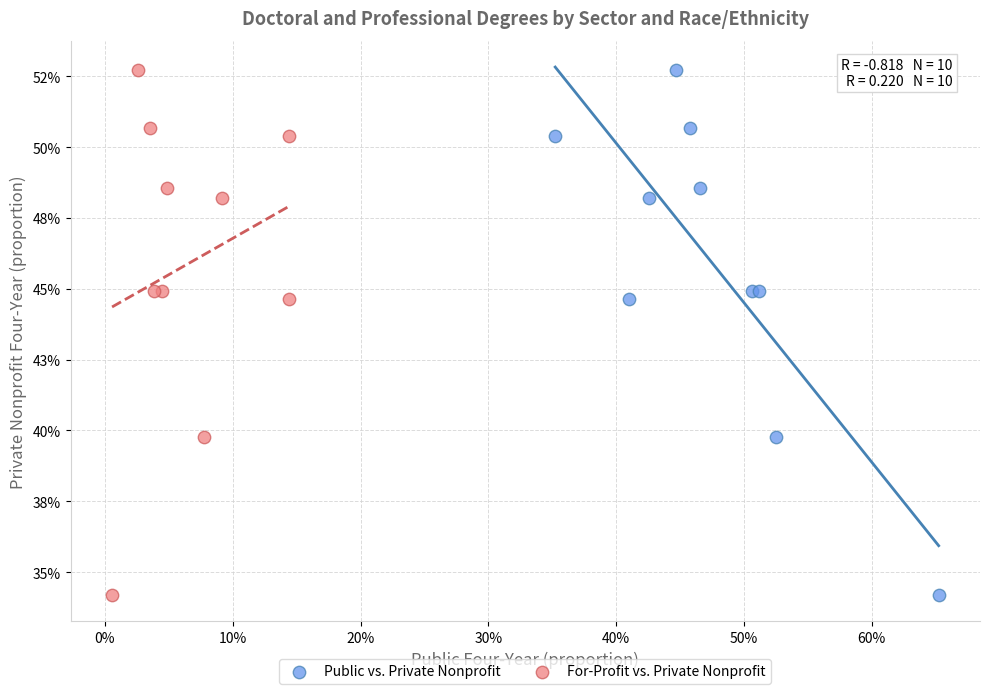

What are all the series names shown in the legend?

Public vs. Private Nonprofit, For-Profit vs. Private Nonprofit